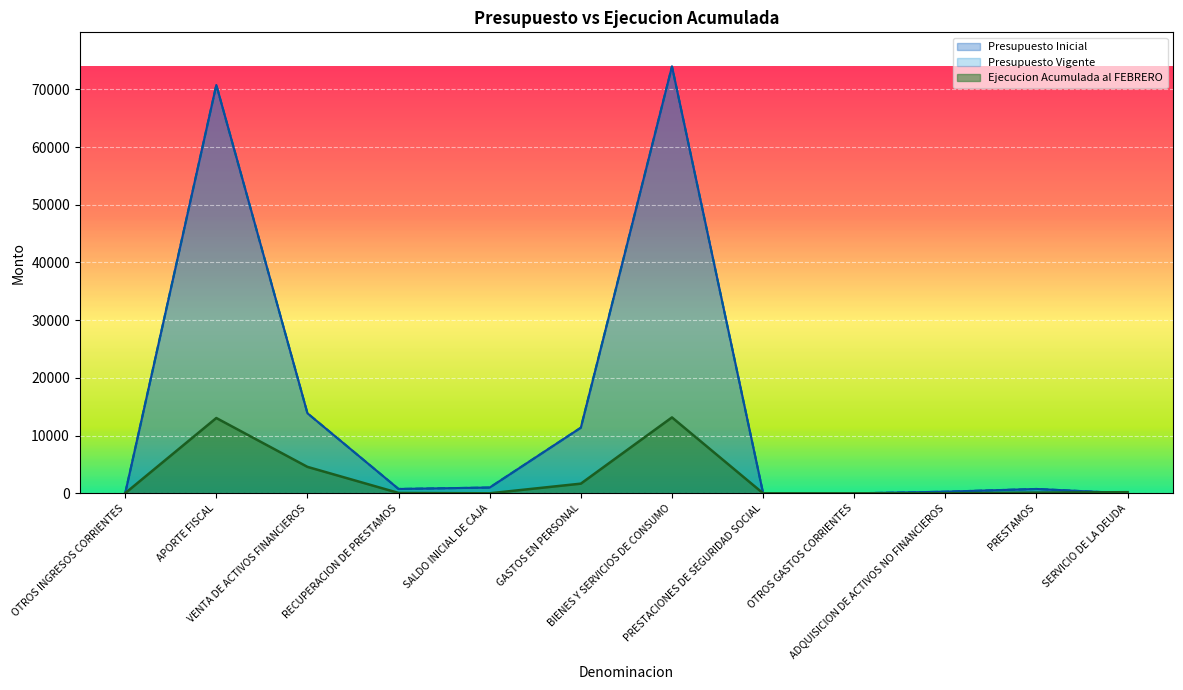

The Ejecucion Acumulada al FEBRERO series shows 0 at PRESTACIONES DE SEGURIDAD SOCIAL. True or false?

True